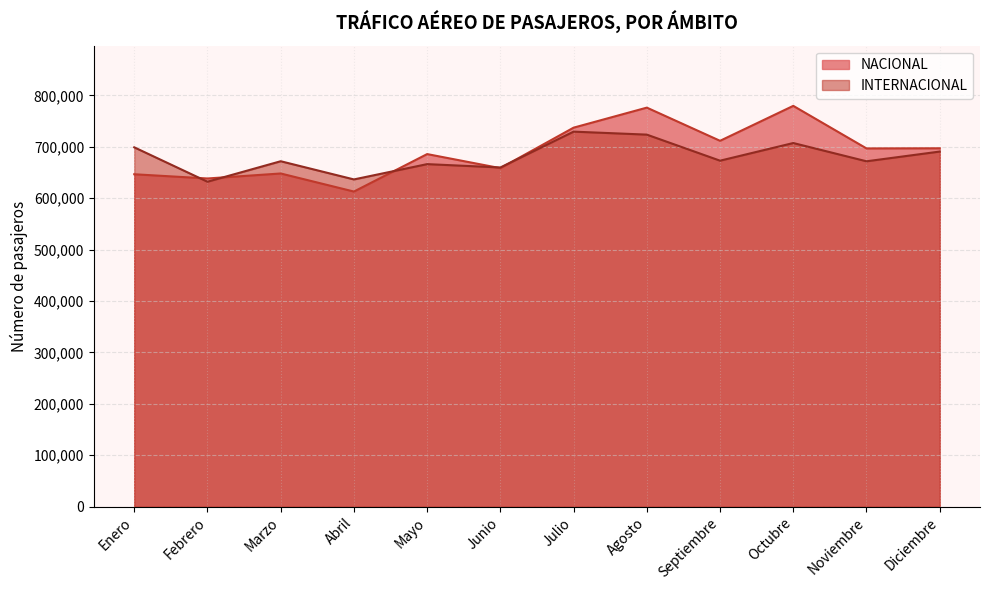

What is the label of the 7th point from the left?

Julio